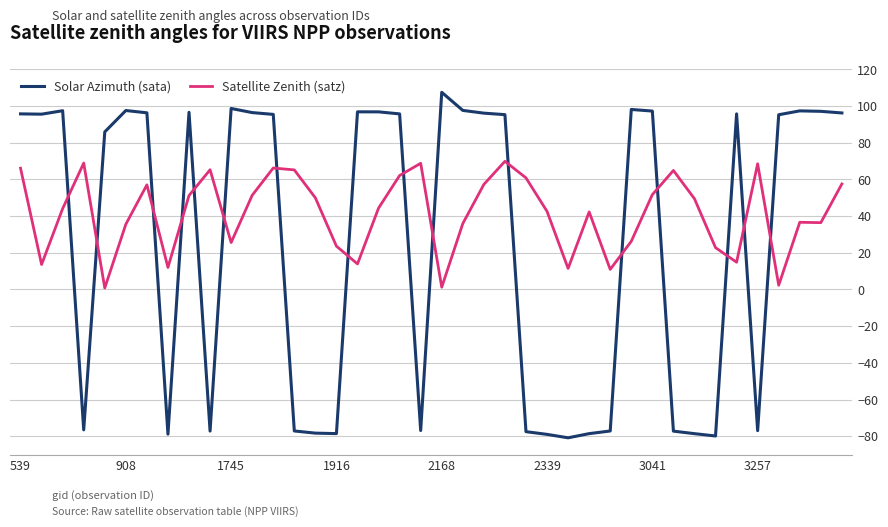

Which series has the widest spread of values?

Solar Azimuth (sata)